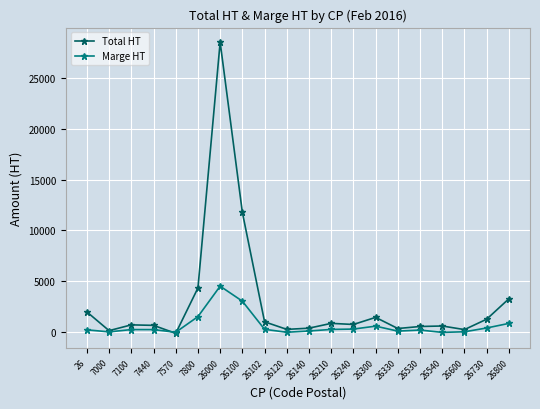

Does the chart display data point markers on the line(s)?

Yes